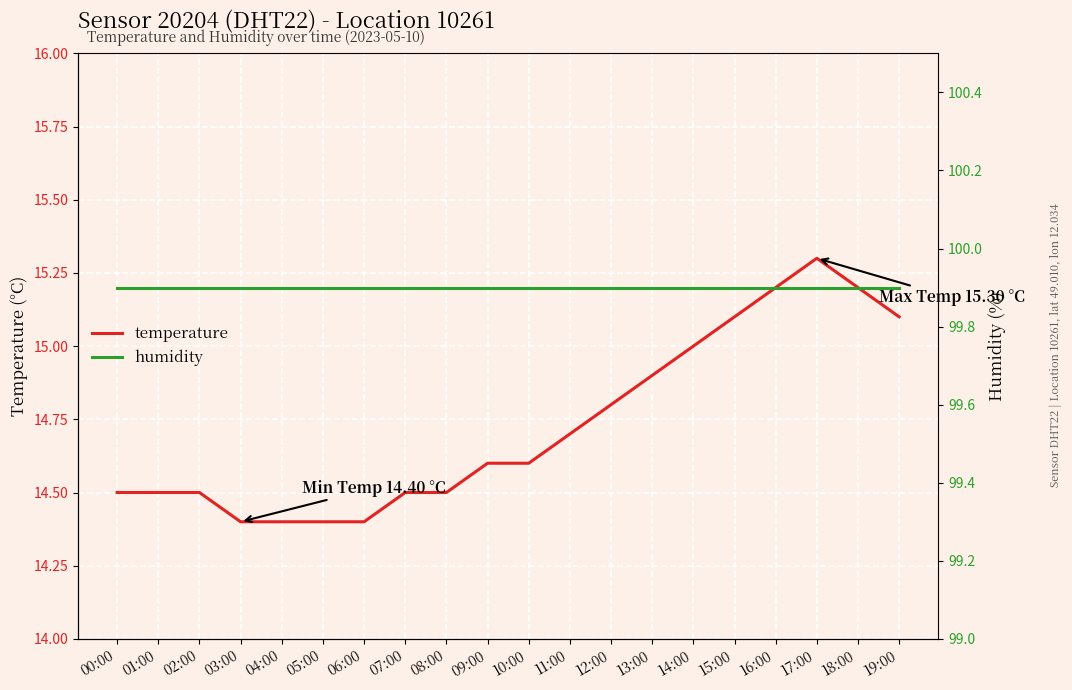

What is the total value across all series at 07:00?

114.4